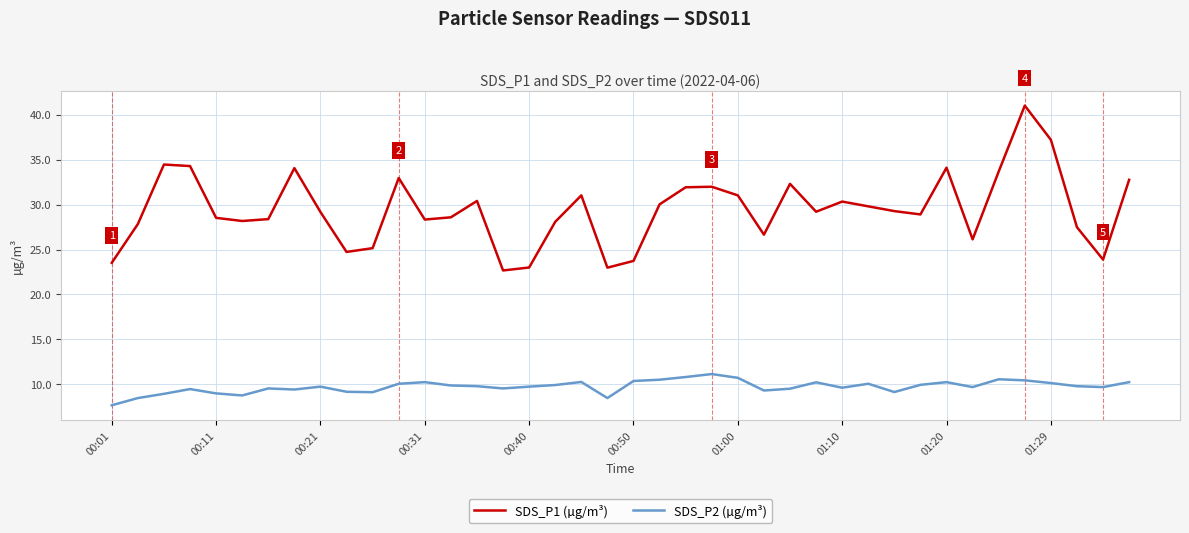

List the series in order of their peak value, highest first.

SDS_P1 (µg/m³), SDS_P2 (µg/m³)